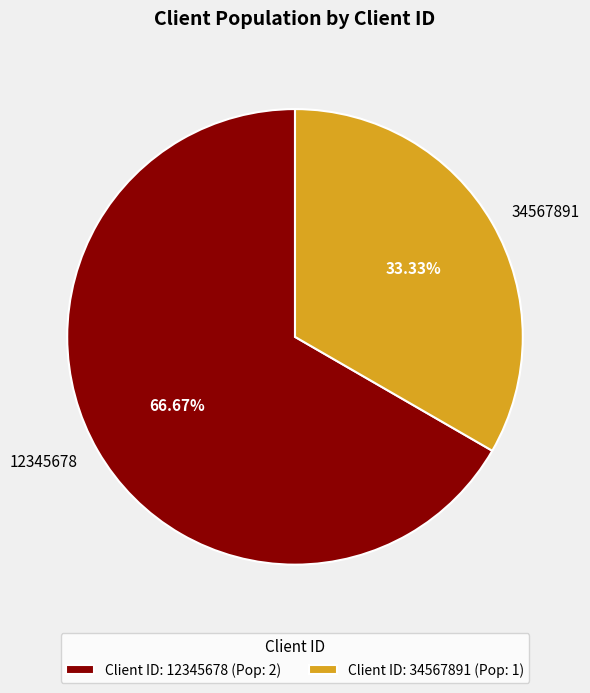

True or false: 12345678 accounts for 52% of the total.

False